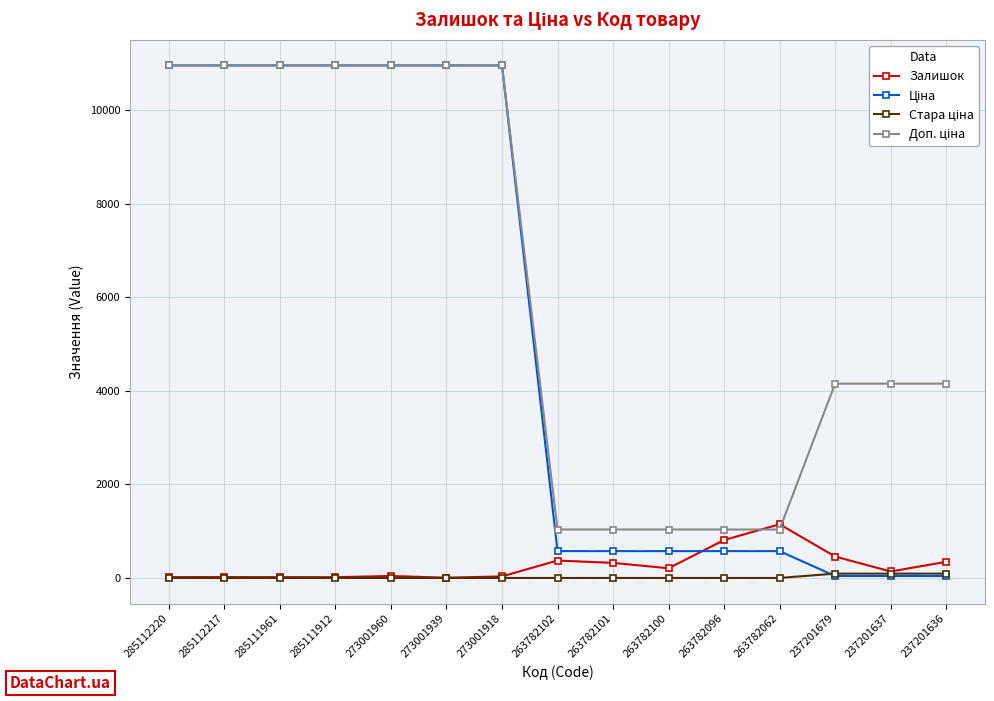

What is the greatest value displayed?

10952.0